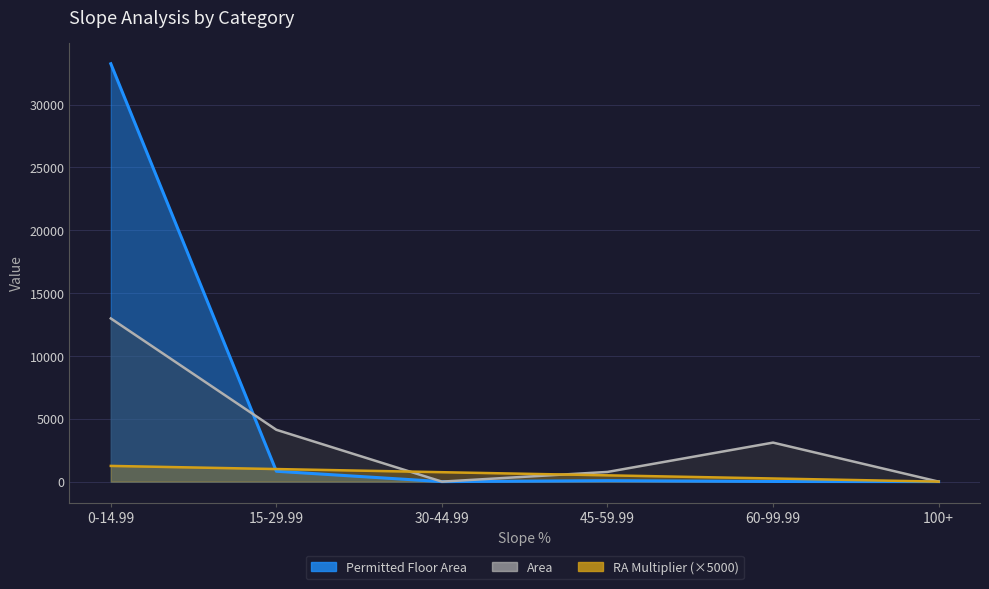

How many values in the Area series are below 3103?

3